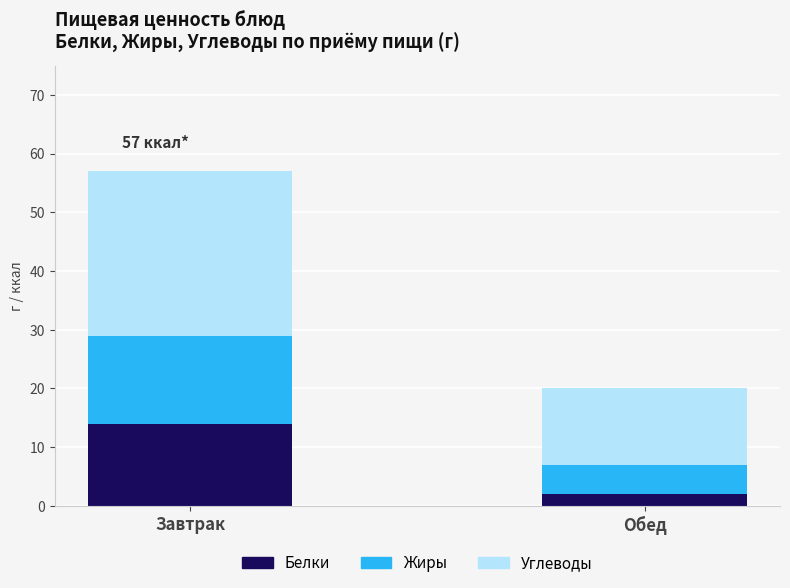

Reading left to right, transcribe the values for Белки.

14	2